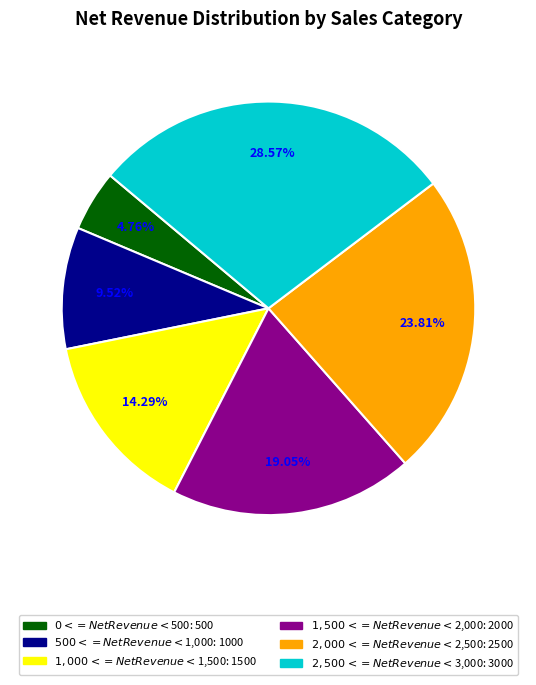

Between $1,000 <= Net Revenue < $1,500 and $1,500 <= Net Revenue < $2,000, which is larger?

$1,500 <= Net Revenue < $2,000